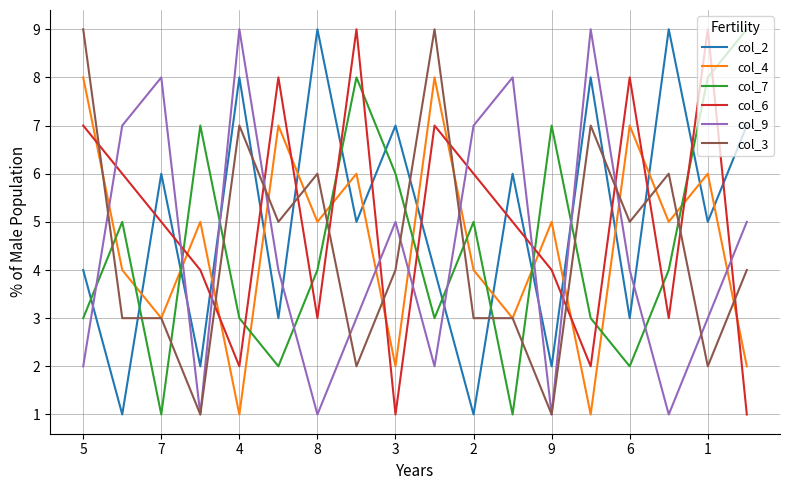

True or false: col_7 and col_6 cross at least once.

True